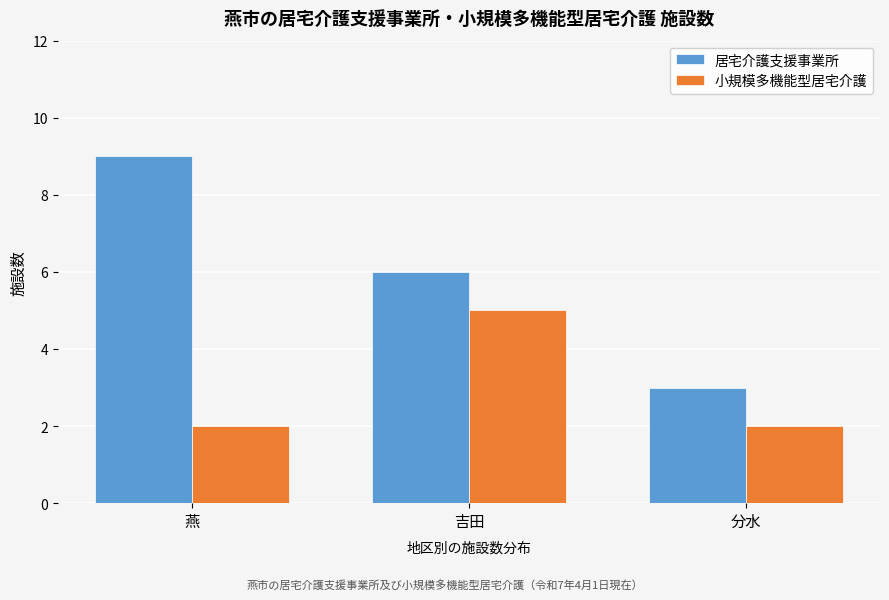

Reading right to left, extract all data points from this chart.

居宅介護支援事業所: 分水=3	吉田=6	燕=9
小規模多機能型居宅介護: 分水=2	吉田=5	燕=2